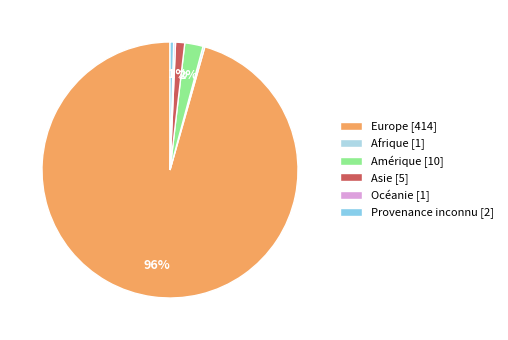

Rank the categories by value from lowest to highest.

Afrique, Océanie, Provenance inconnu, Asie, Amérique, Europe